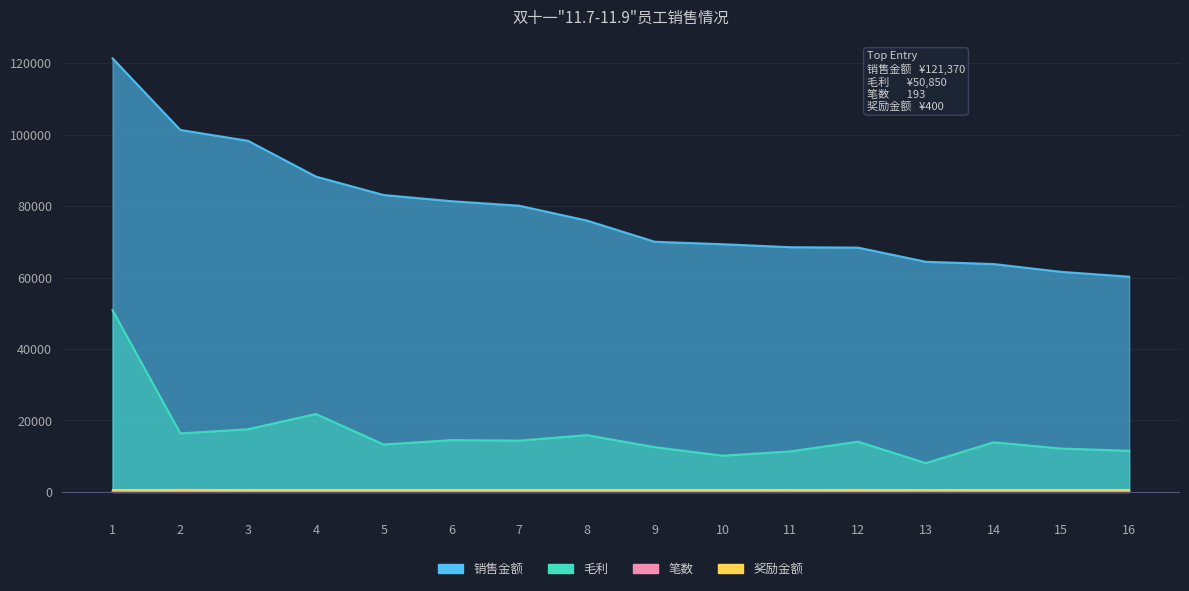

What is the difference between the maximum and minimum values in the 毛利 series?

42774.7